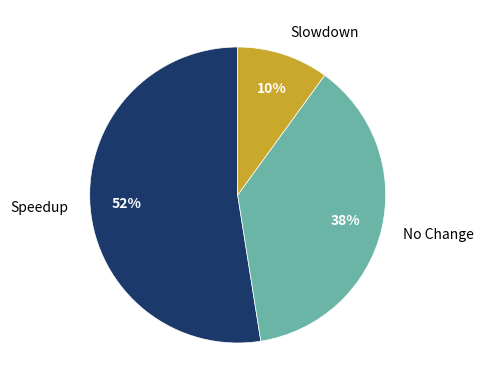

The Slowdown slice represents 10% of the pie. True or false?

True